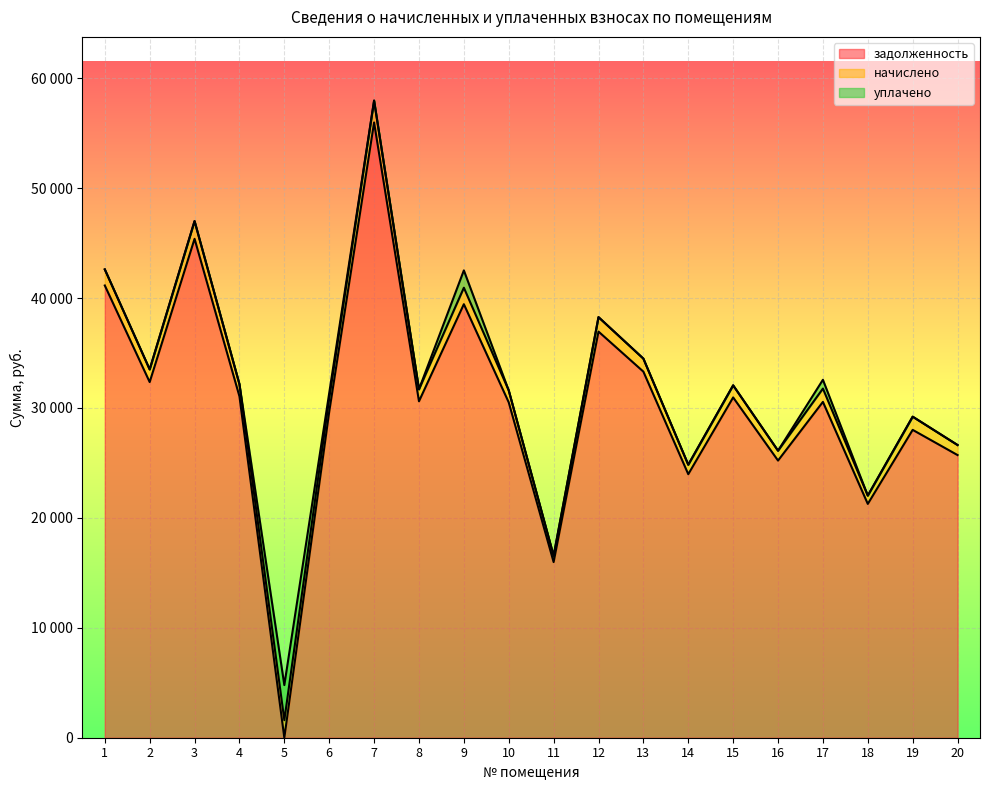

Between 14 and 17, which series saw the biggest shift?

задолженность